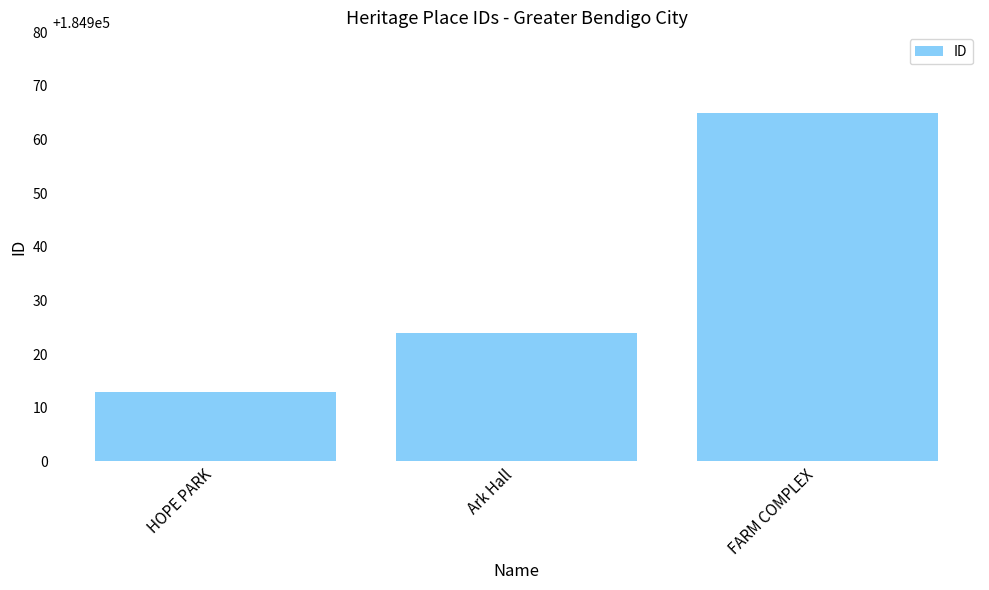

What is the change in value from HOPE PARK to Ark Hall?

+11